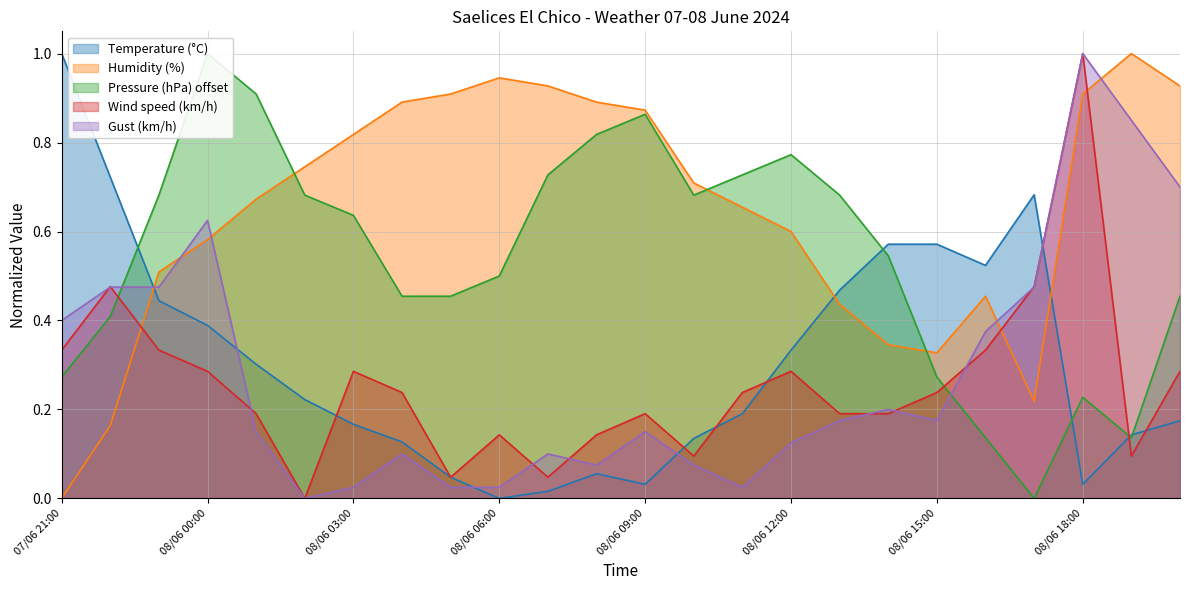

Is the value of Gust (km/h) at 08/06 20:00 greater than the value of Humidity (%) at 08/06 13:00?

Yes